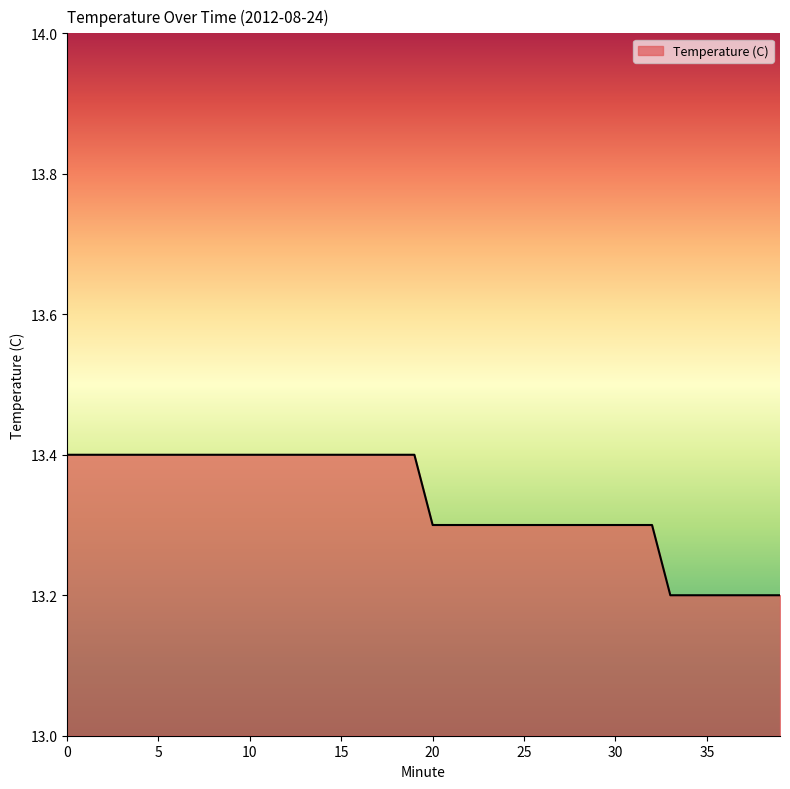

What is the smallest value displayed?

13.2